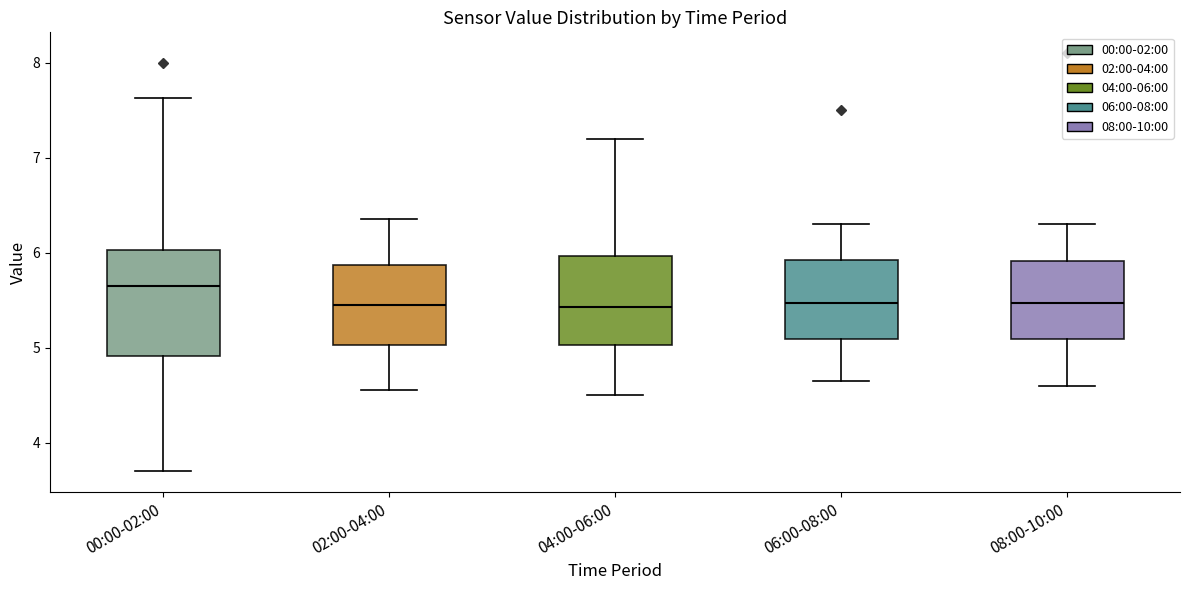

Where does the median line of the box for 00:00-02:00 sit on the y-axis? The values are not printed on the chart, so give them approximately, as read against the axis.

5.7